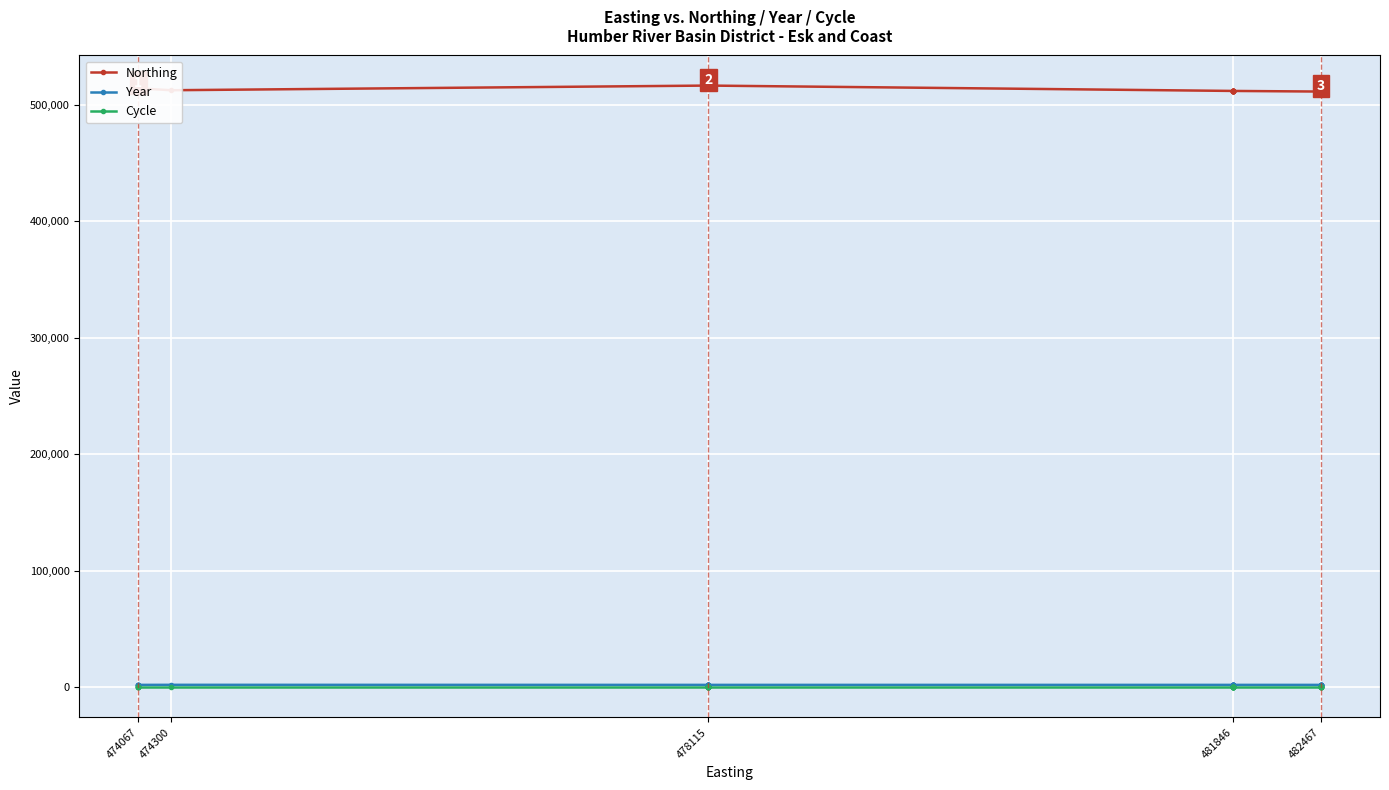

What are all the series names shown in the legend?

Northing, Year, Cycle